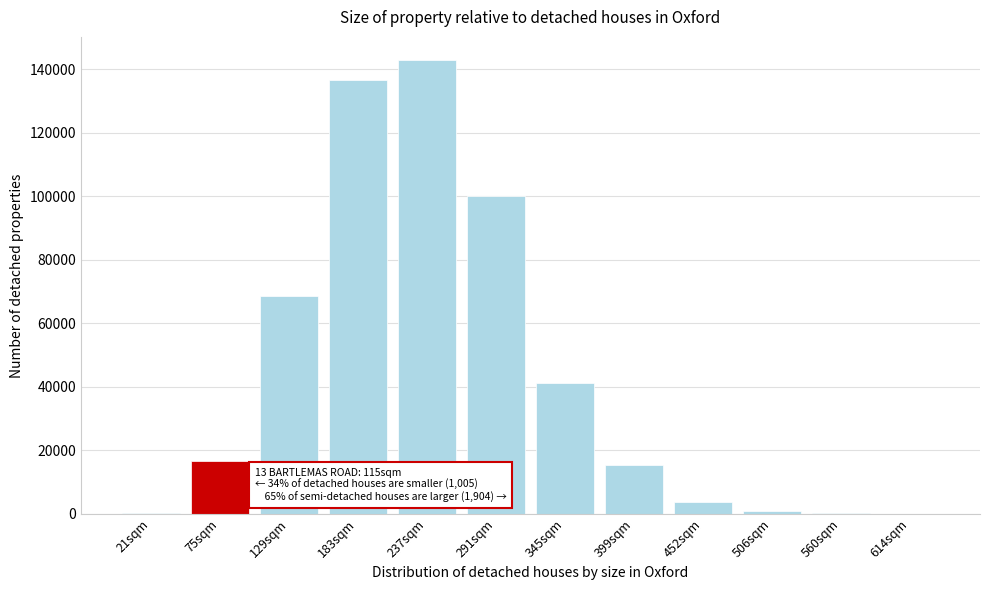

Between 237sqm and 75sqm, which is larger?

237sqm